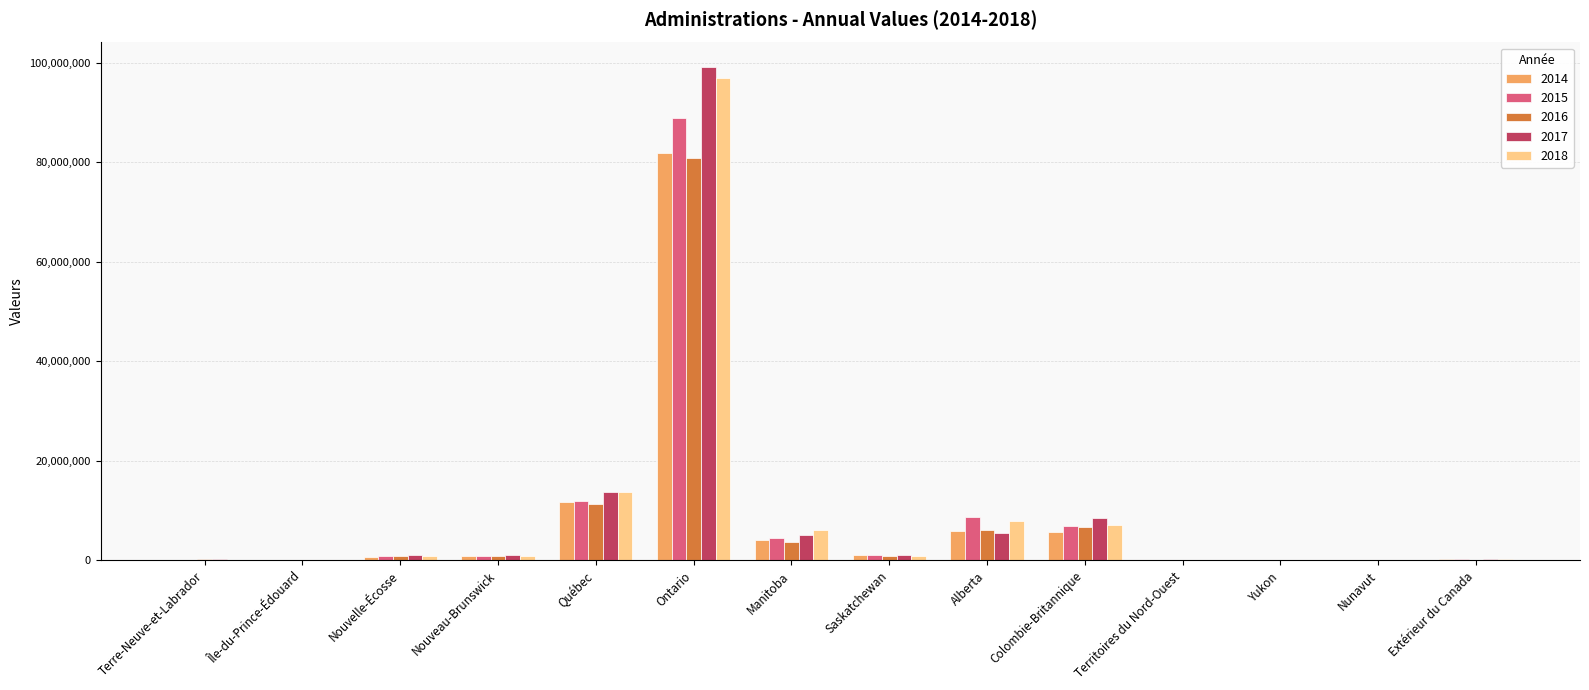

True or false: 2018 has a value of 3717130 at Colombie-Britannique.

False